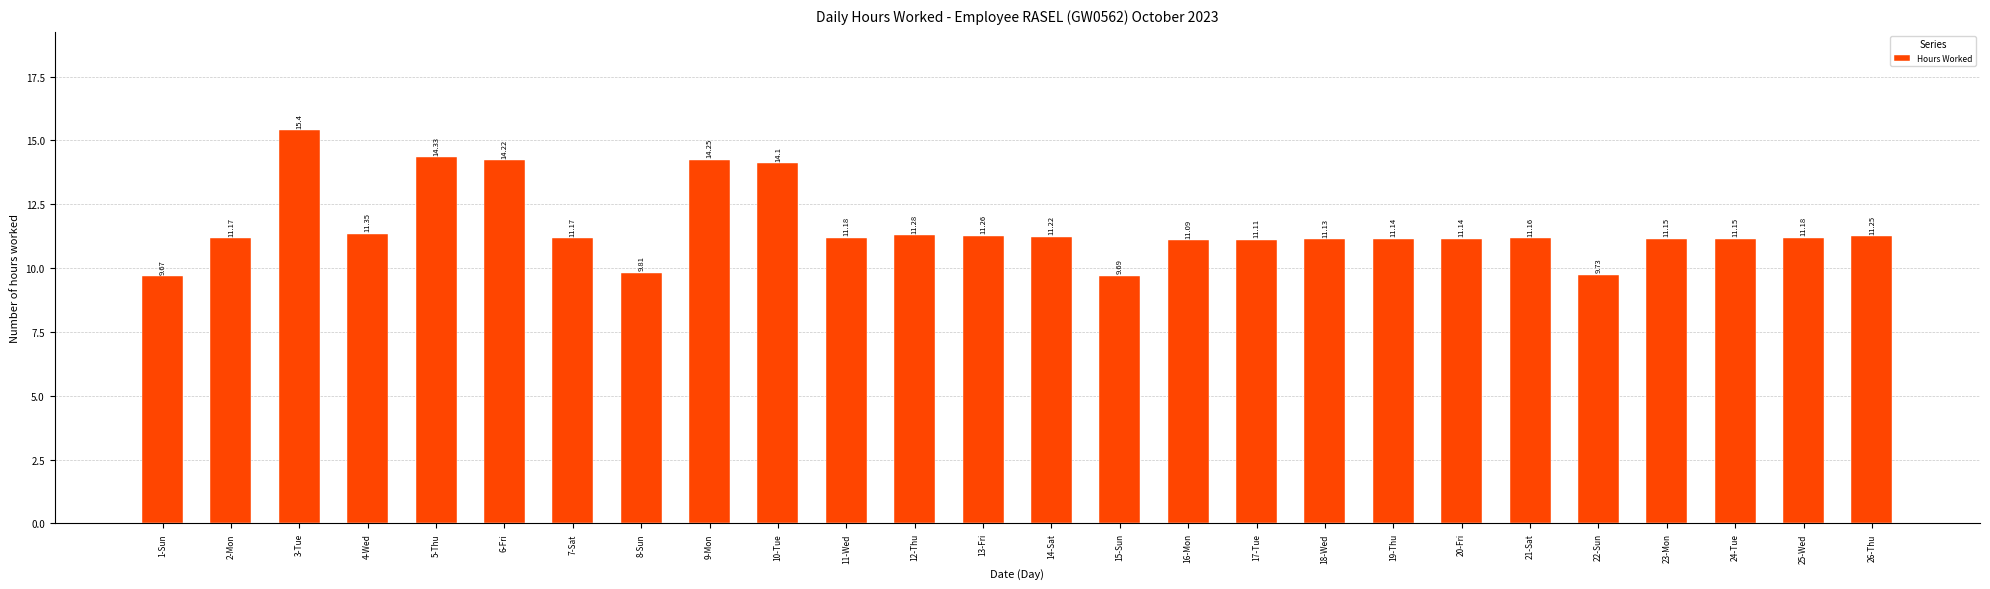

What position from the right is 10-Tue?

17